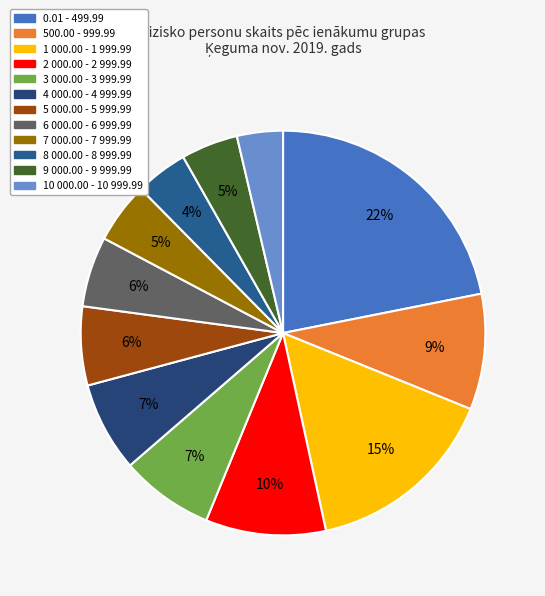

To the nearest percent, what percentage of the pie is 3 000.00 - 3 999.99?

7%